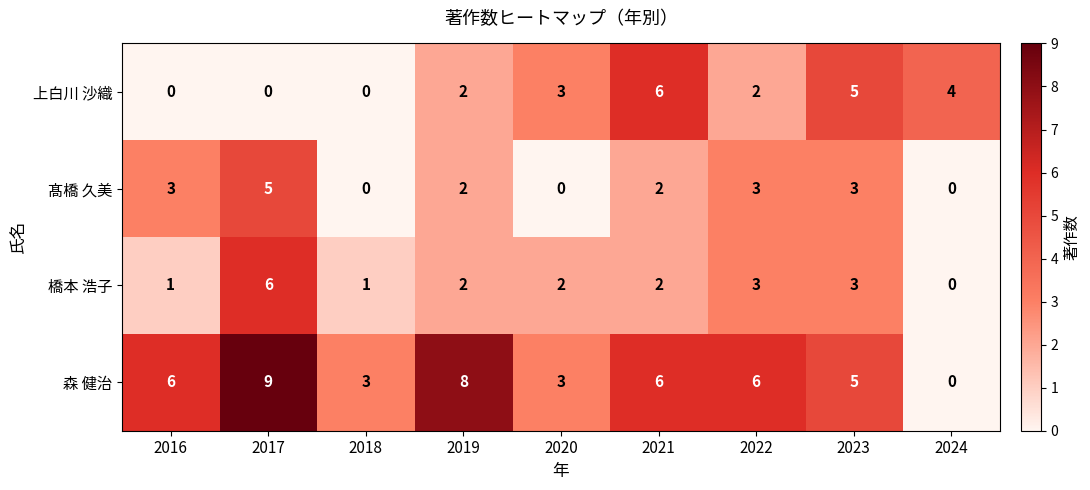

Which series has the widest spread of values?

森 健治